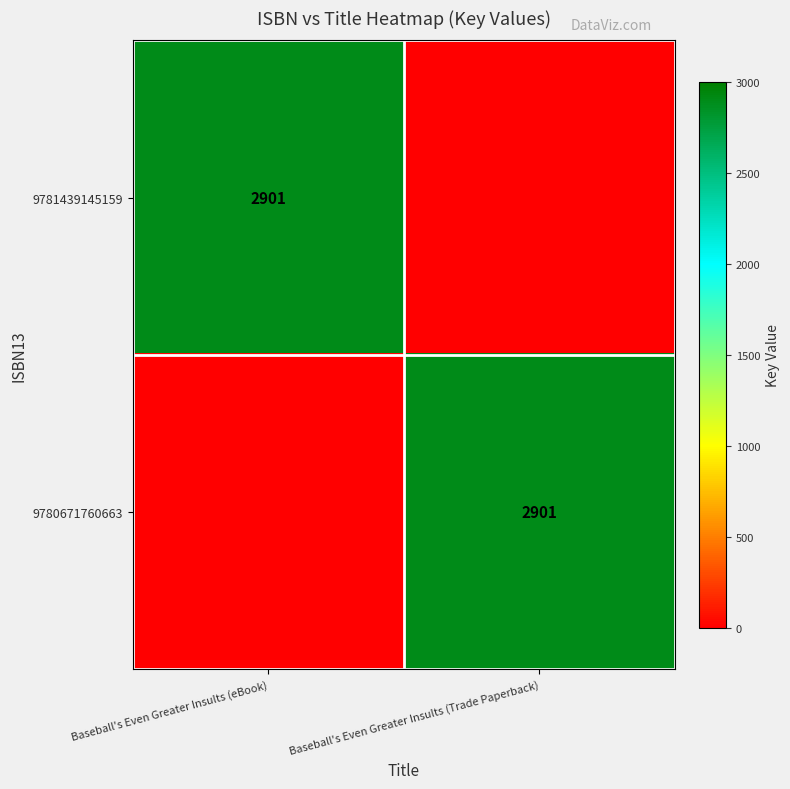

True or false: 9780671760663 has a value of 871 at Baseball's Even Greater Insults (Trade Paperback).

False